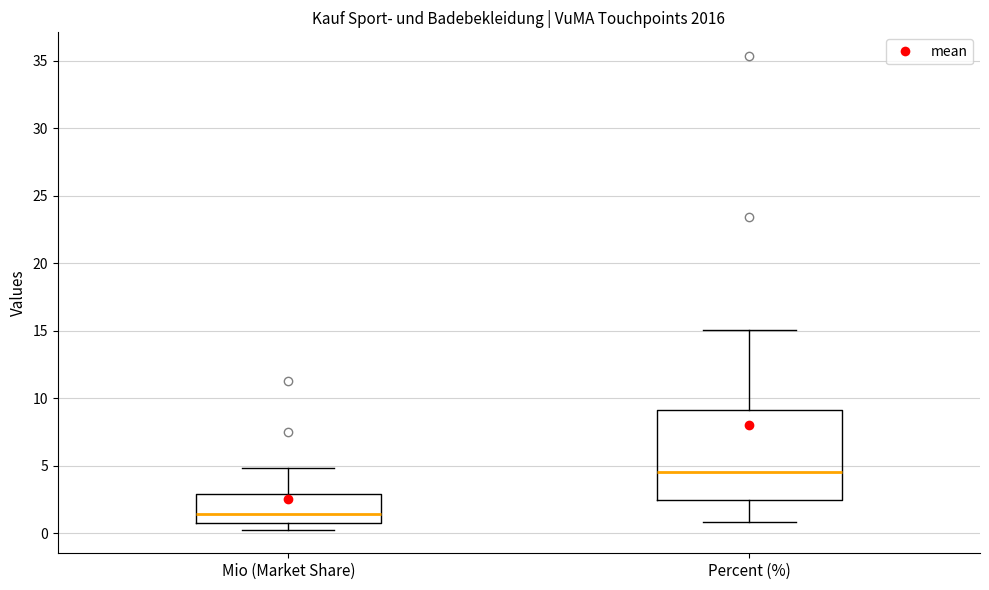

Which box has the lowest median line?

Mio (Market Share)